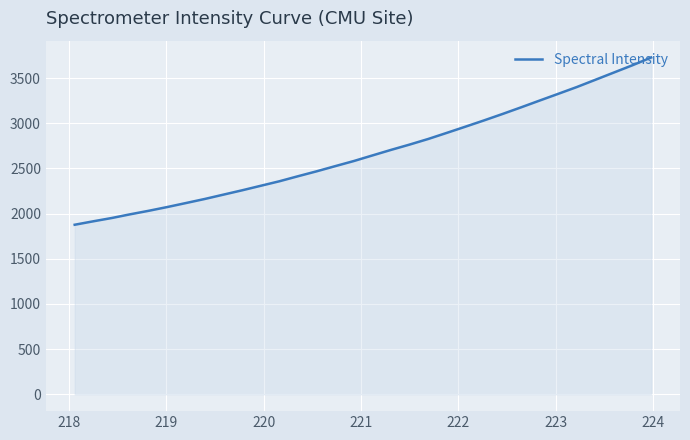

What is the minimum value shown in the chart?

1877.1